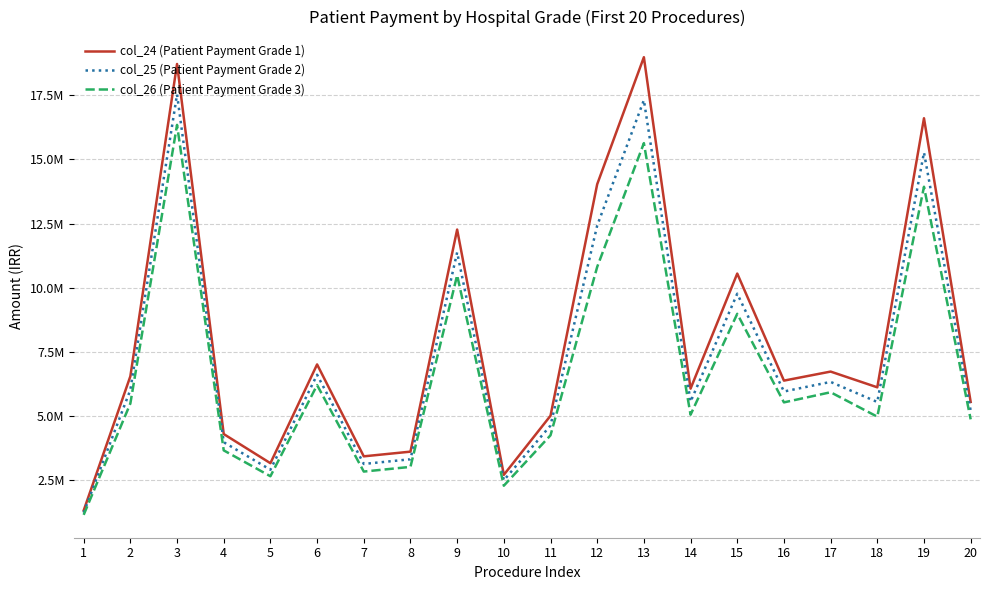

True or false: col_26 (Patient Payment Grade 3) and col_25 (Patient Payment Grade 2) intersect in this chart.

False